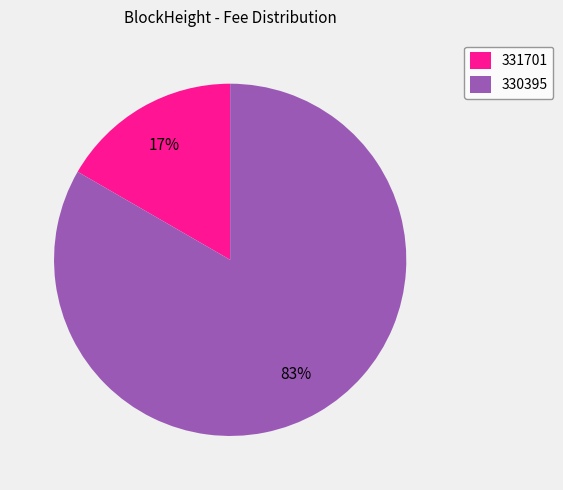

Between 331701 and 330395, which is larger?

330395